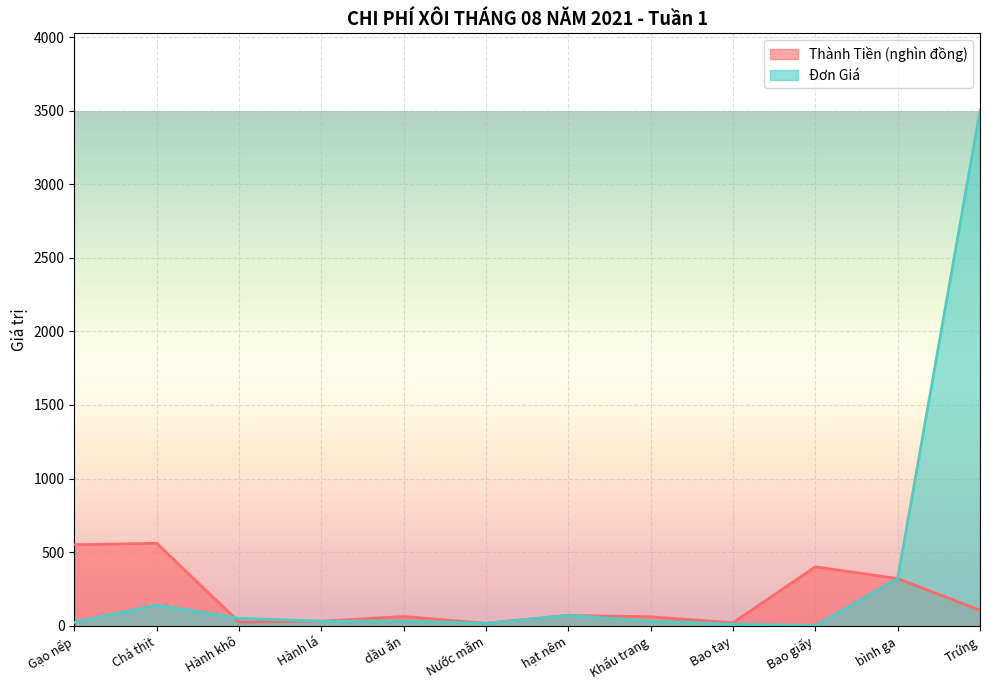

At which label does Thành Tiền (nghìn đồng) reach its peak?

Chả thịt